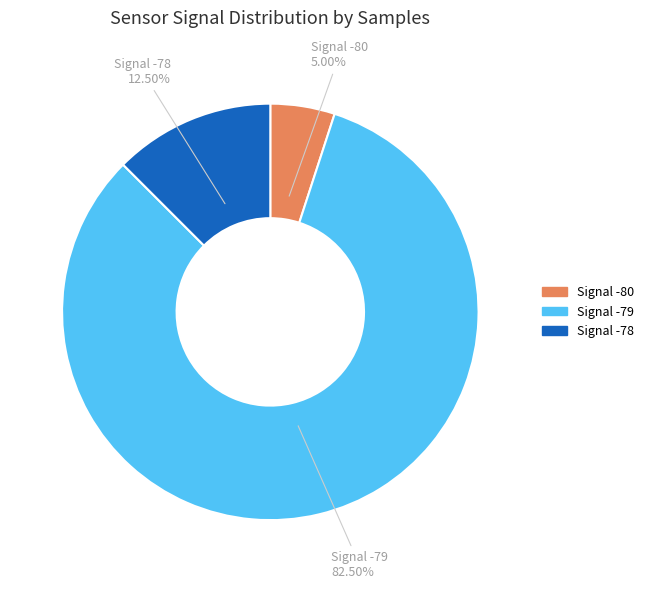

Count the number of slices in the pie.

3